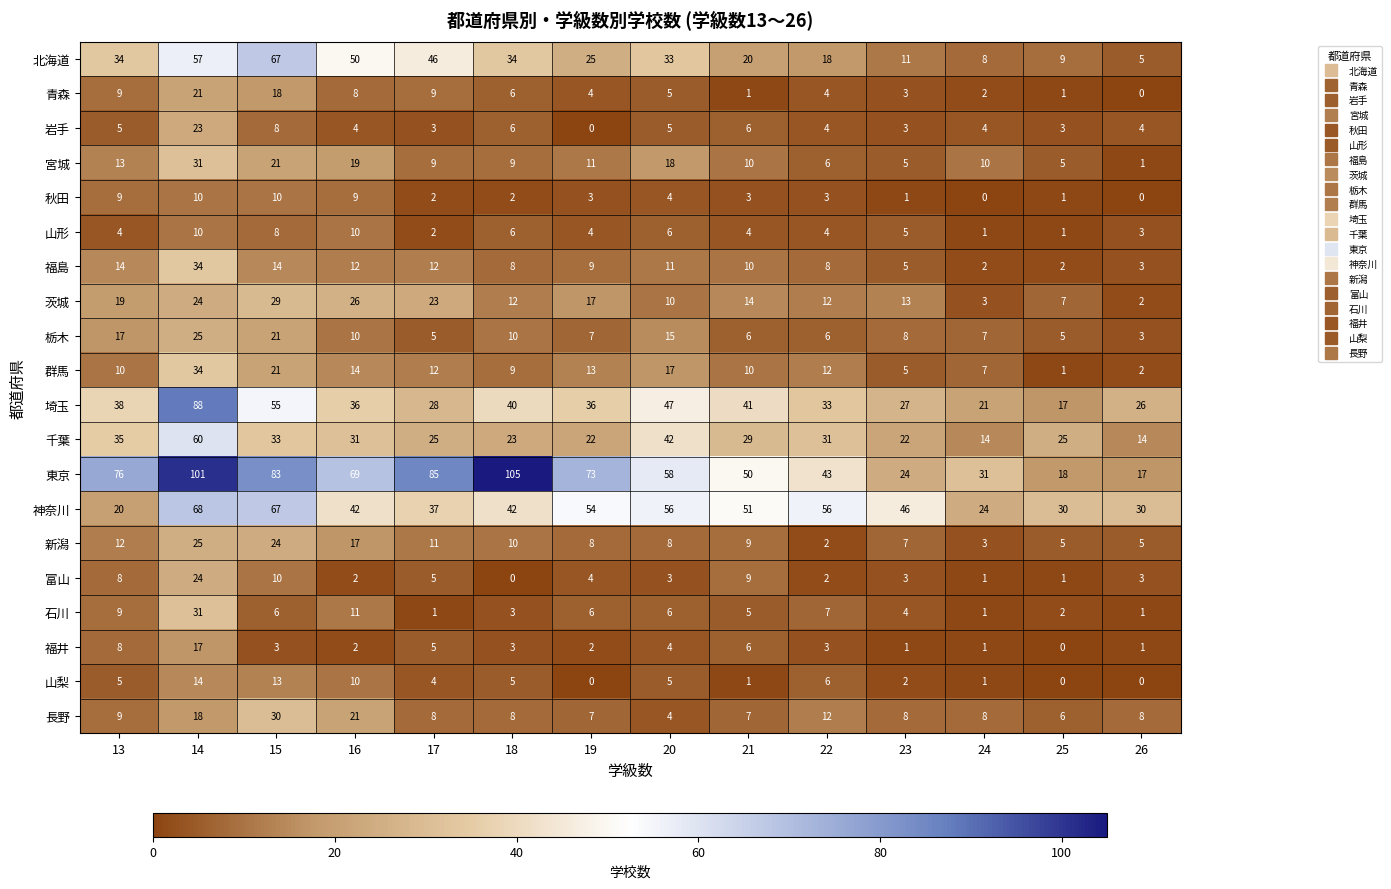

How many series are shown in this chart?

20